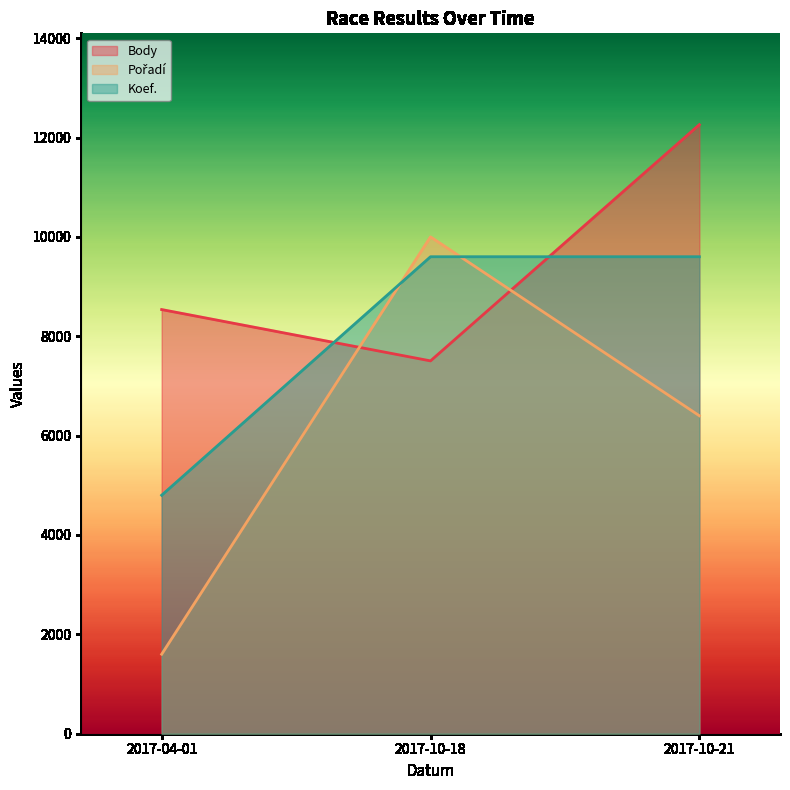

Reading left to right, list all the values displayed in this chart.

Body: 2017-04-01=8537	2017-10-18=7504	2017-10-21=12258
Pořadí: 2017-04-01=1600	2017-10-18=10000	2017-10-21=6400
Koef.: 2017-04-01=4800	2017-10-18=9600	2017-10-21=9600